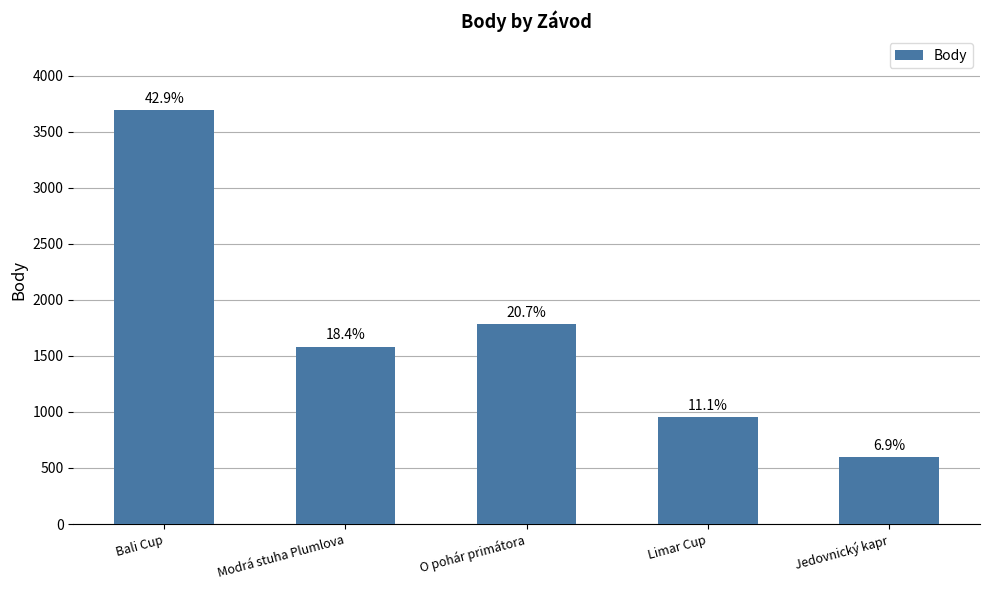

What is the approximate value at Bali Cup, to the nearest 10?

3690